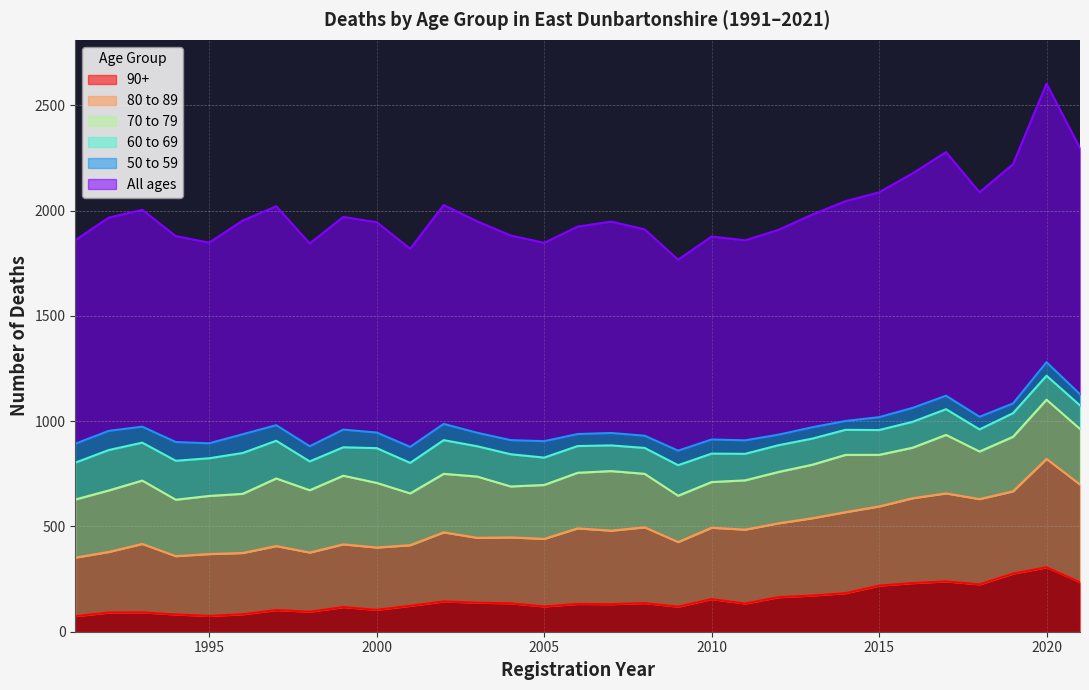

Does the chart have visible grid lines?

Yes